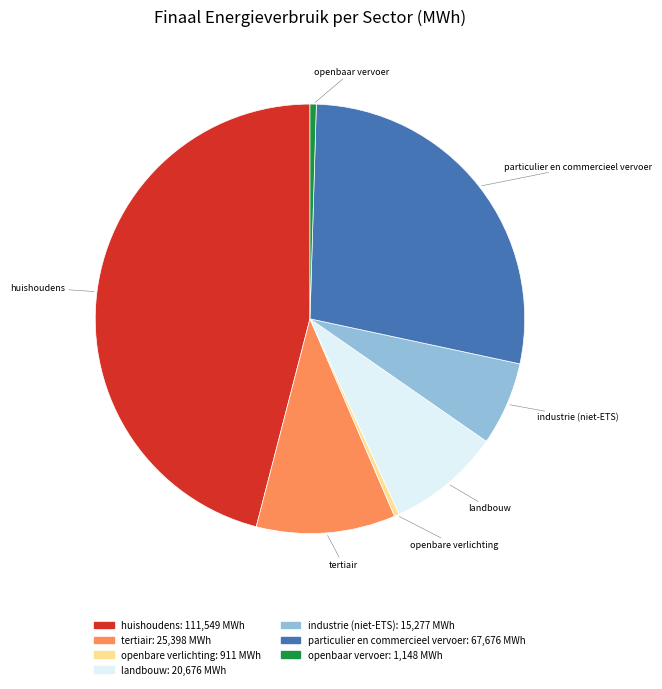

Which slice is the largest?

huishoudens